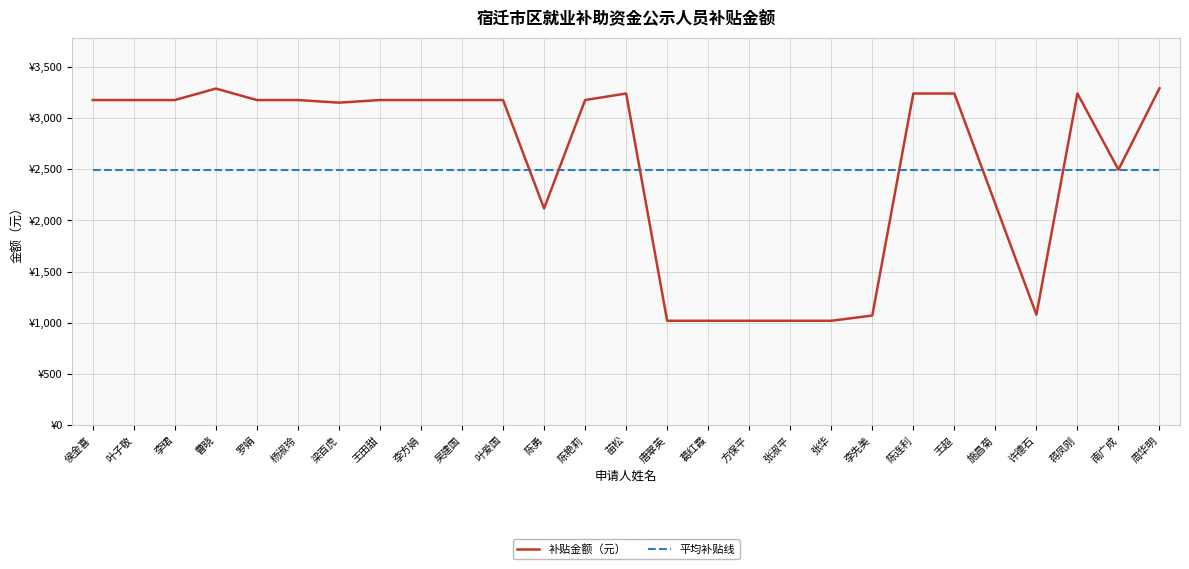

What are all the series names shown in the legend?

补贴金额（元）, 平均补贴线